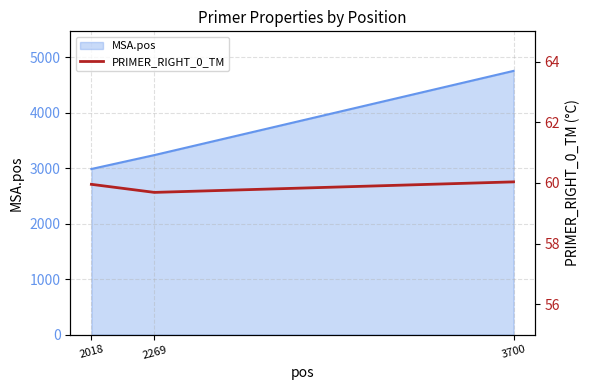

At which label is MSA.pos closest to 3873?

2269